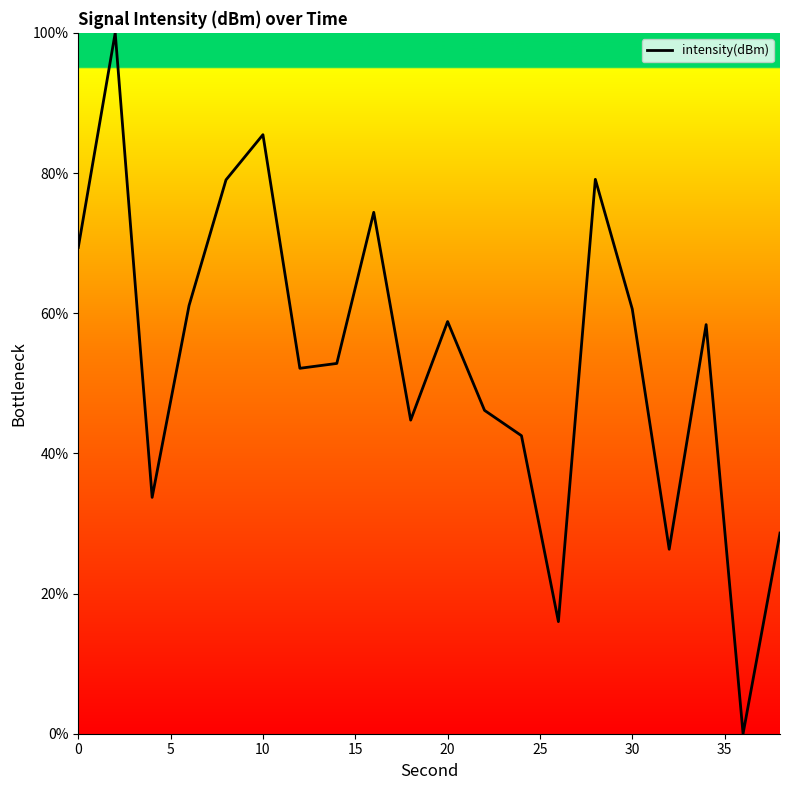

What is the difference between the maximum and minimum values?

100.0